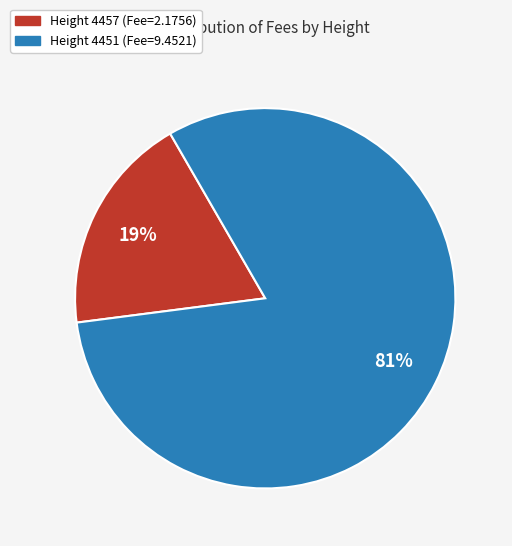

Count the number of slices in the pie.

2